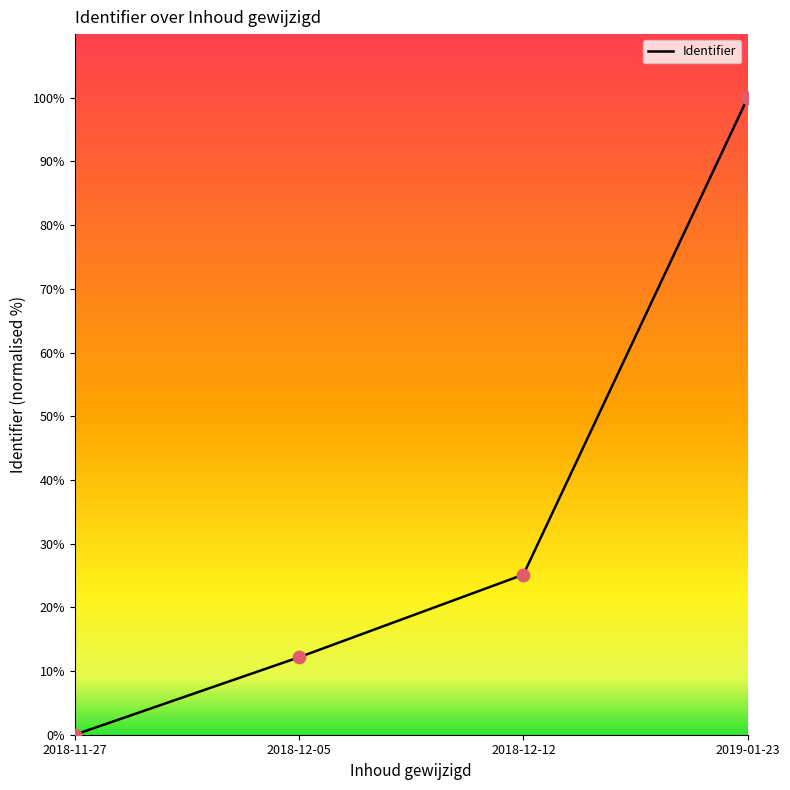

Between 2018-12-05 and 2018-12-12, which is larger?

2018-12-12